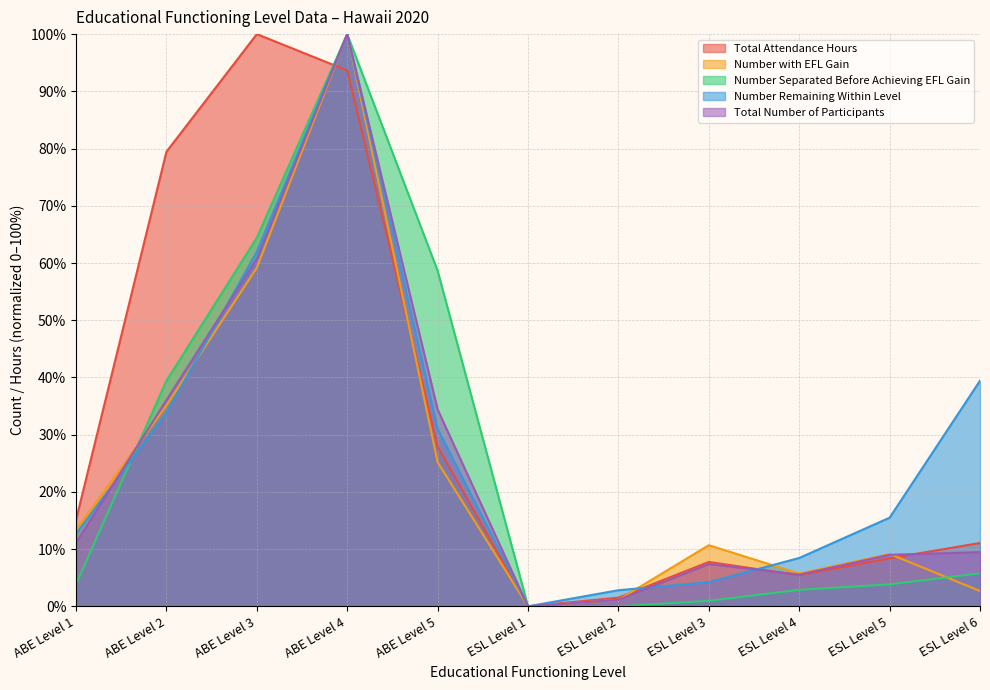

Reading right to left, transcribe all the data shown in this chart.

Total Attendance Hours: 11.1	8.4	5.4	7.8	1.5	0.0	27.9	93.6	100.0	79.4	15.1
Number with EFL Gain: 2.7	9.2	5.7	10.7	1.1	0.0	25.2	100.0	59.2	35.1	13.4
Number Separated Before Achieving EFL Gain: 5.8	3.8	2.9	1.0	0.0	0.0	58.7	100.0	64.4	39.4	3.8
Number Remaining Within Level: 39.4	15.5	8.5	4.2	2.8	0.0	31.0	100.0	62.0	33.8	12.7
Total Number of Participants: 9.5	9.0	5.5	7.4	1.2	0.0	34.4	100.0	60.7	36.0	11.1